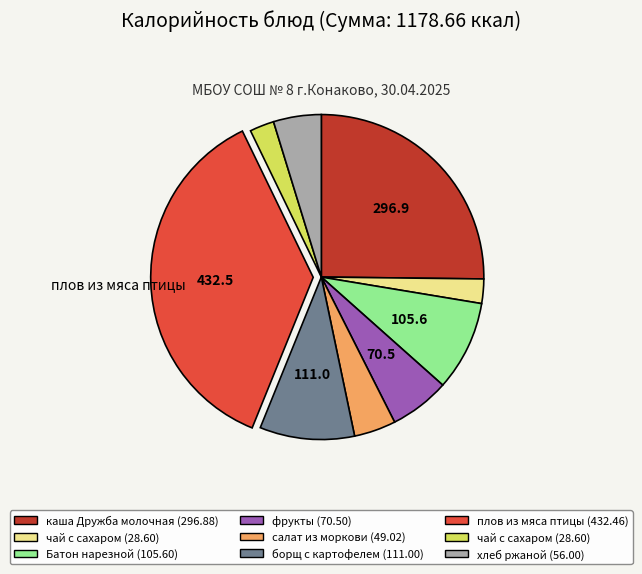

Does any single category account for the majority?

No